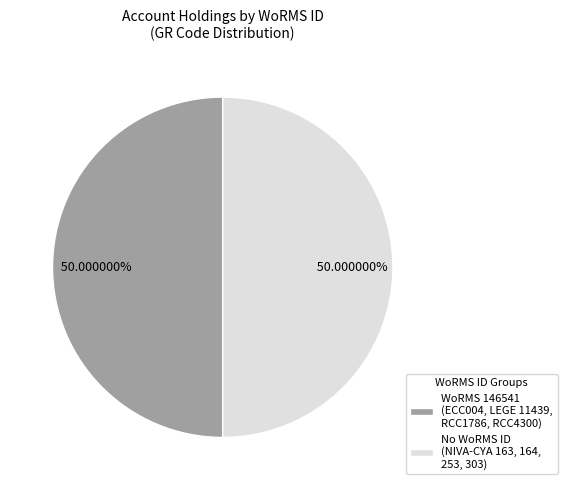

Is the sum of WoRMS 146541 (ECC004, LEGE 11439, RCC1786, RCC4300) and No WoRMS ID (NIVA-CYA 163, 164, 253, 303) greater than half?

Yes